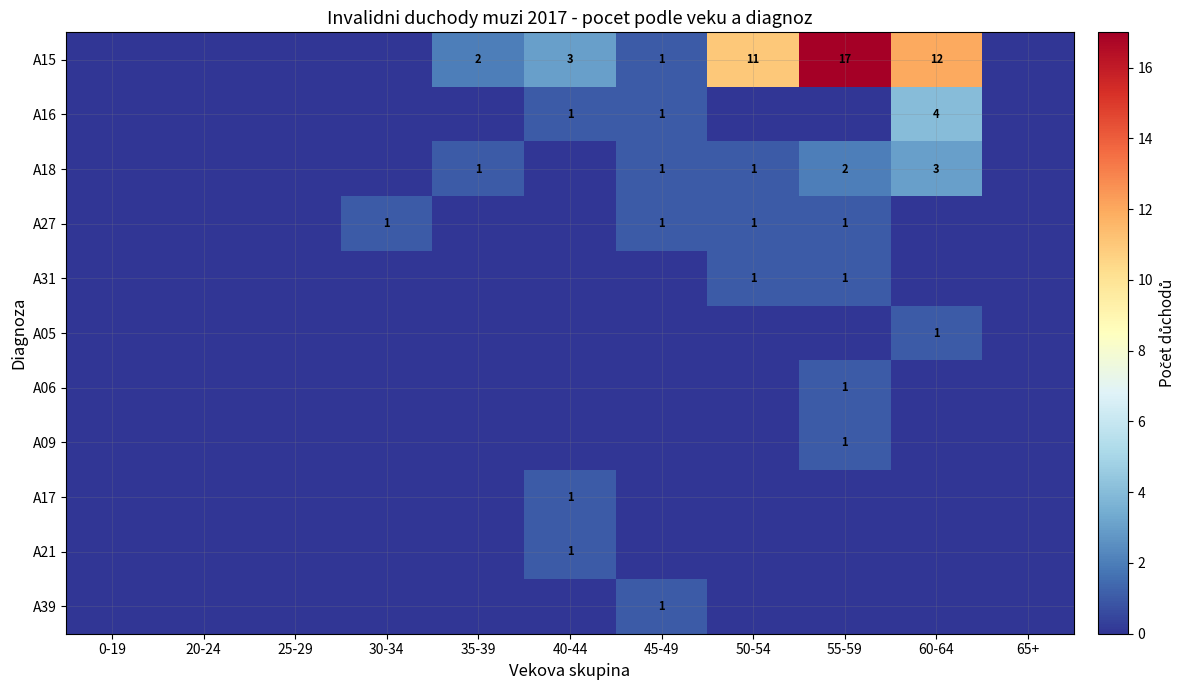

Is it true that A18 equals 4 at 60-64?

False